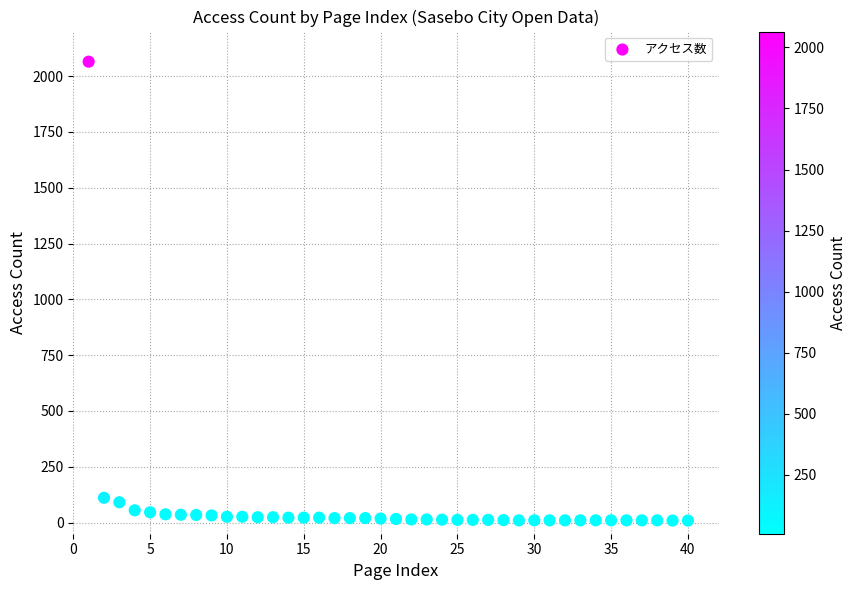

What is the range of X values (max minus min)?

39